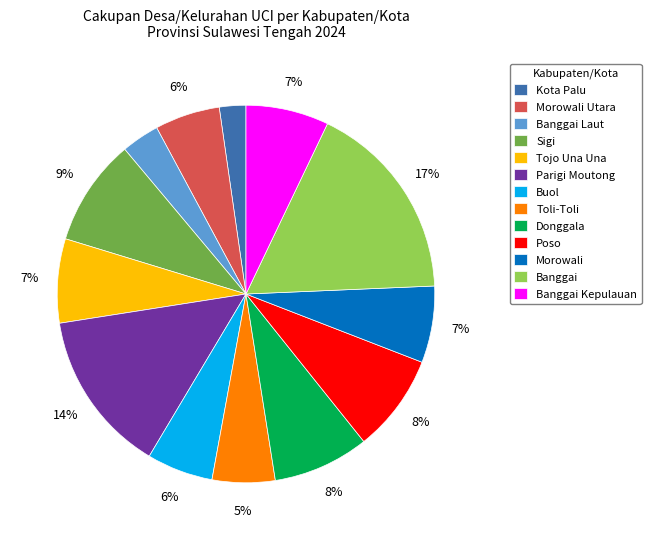

To the nearest percent, what is the difference between the Banggai Kepulauan and Parigi Moutong slice percentages?

7%